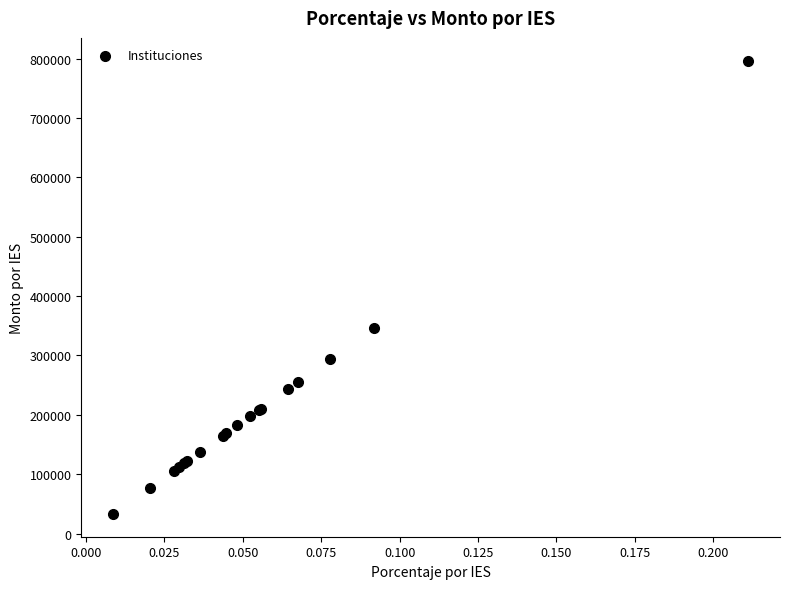

What Y value in the scatter plot is closest to 414860?

346443.1